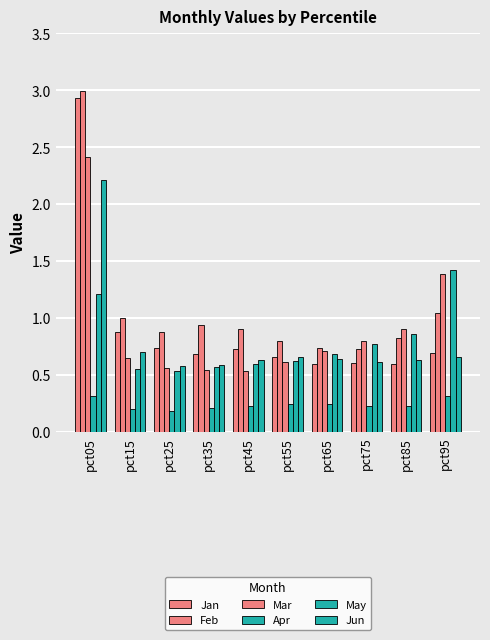

Reading right to left, what are all the values shown in this chart?

Jan: 0.7	0.6	0.6	0.6	0.7	0.7	0.7	0.7	0.9	2.9
Feb: 1.0	0.8	0.7	0.7	0.8	0.9	0.9	0.9	1.0	3.0
Mar: 1.4	0.9	0.8	0.7	0.6	0.5	0.5	0.6	0.7	2.4
Apr: 0.3	0.2	0.2	0.2	0.2	0.2	0.2	0.2	0.2	0.3
May: 1.4	0.9	0.8	0.7	0.6	0.6	0.6	0.5	0.5	1.2
Jun: 0.7	0.6	0.6	0.6	0.7	0.6	0.6	0.6	0.7	2.2